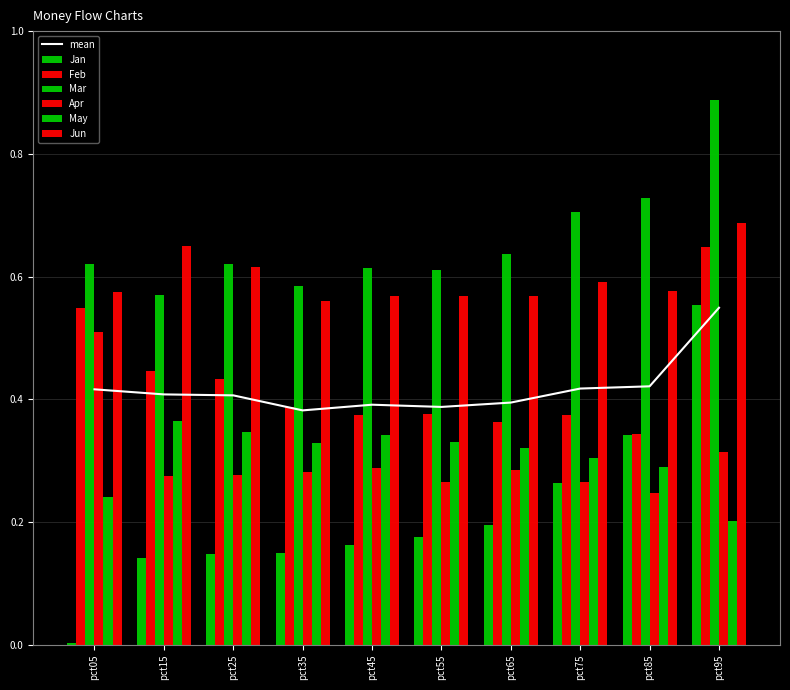

What is the value of the Mar bar at the 1st from the left?

0.6